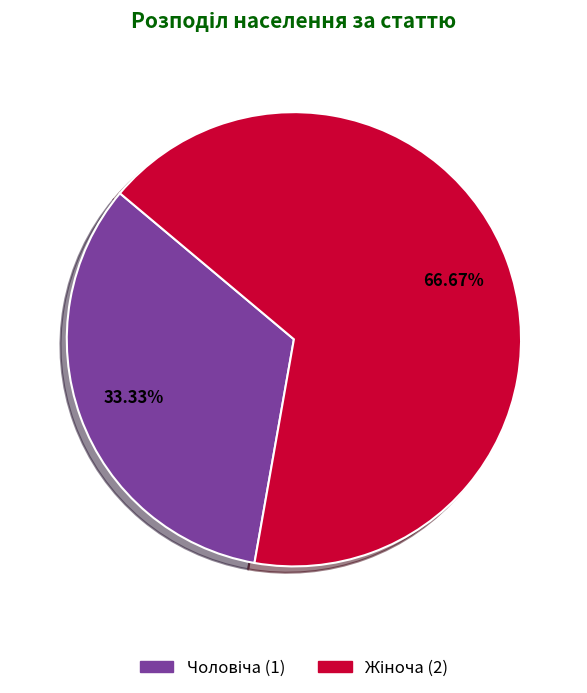

Does any single category account for the majority?

Yes